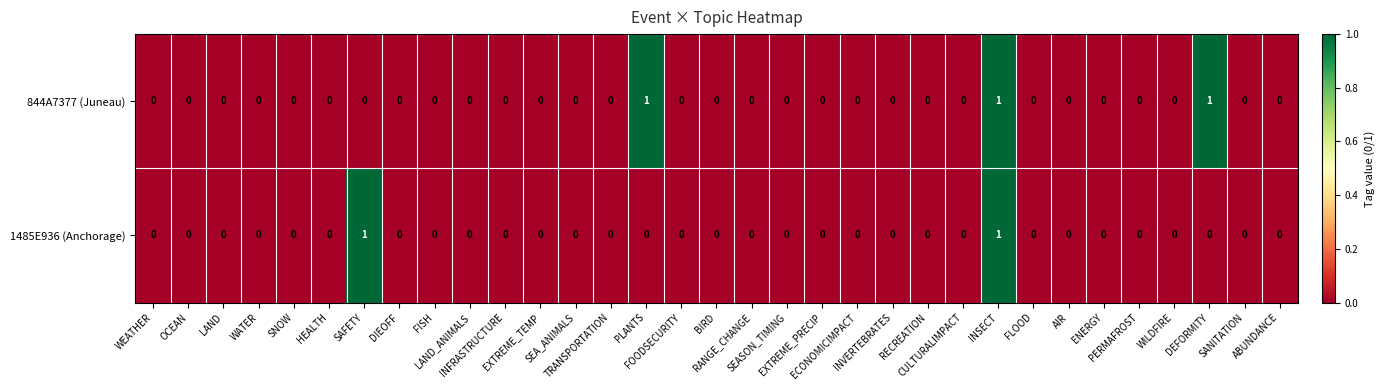

How many data points does each series have?

33